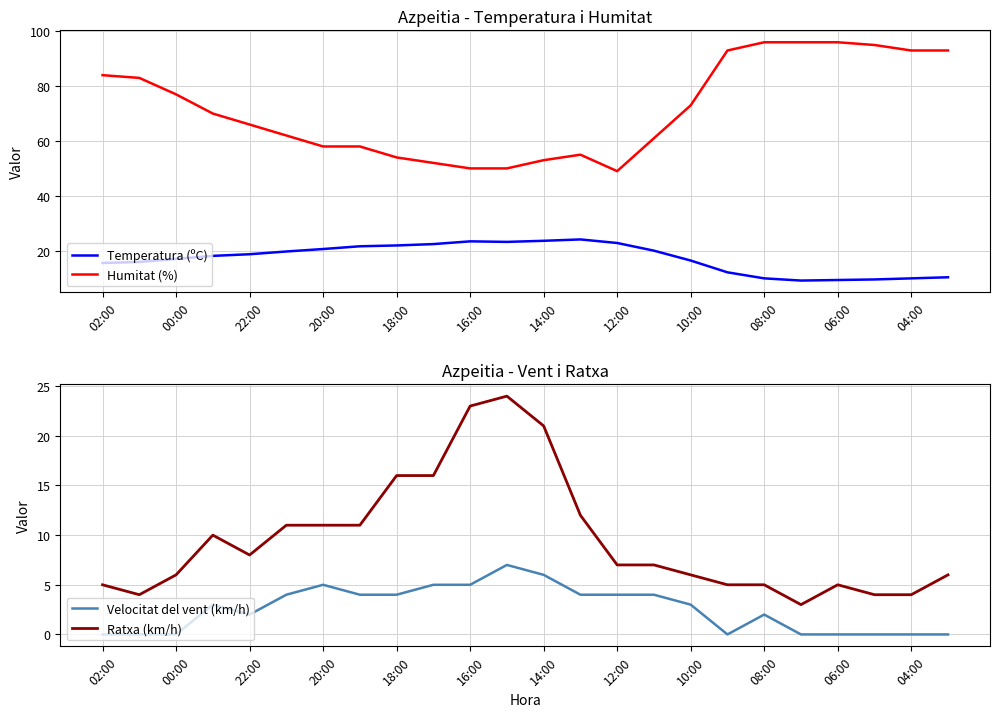

The value of Humitat (%) at 12:00 is 86.0. True or false?

False